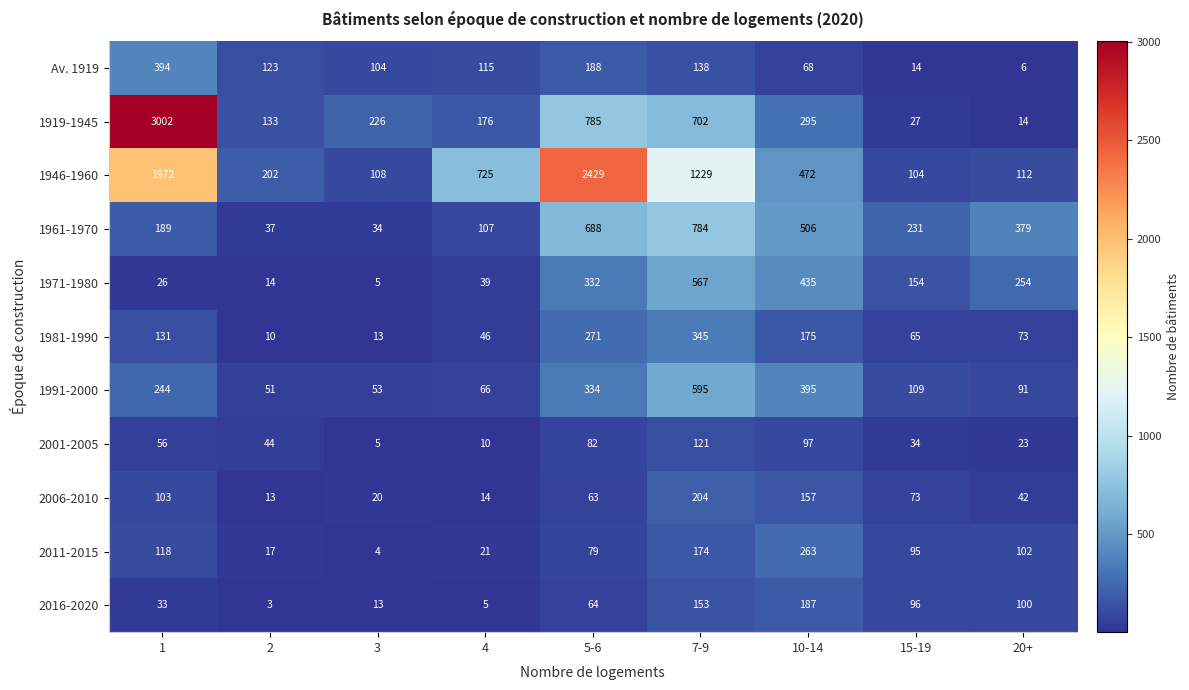

At which label is 2016-2020 closest to 95?

15-19